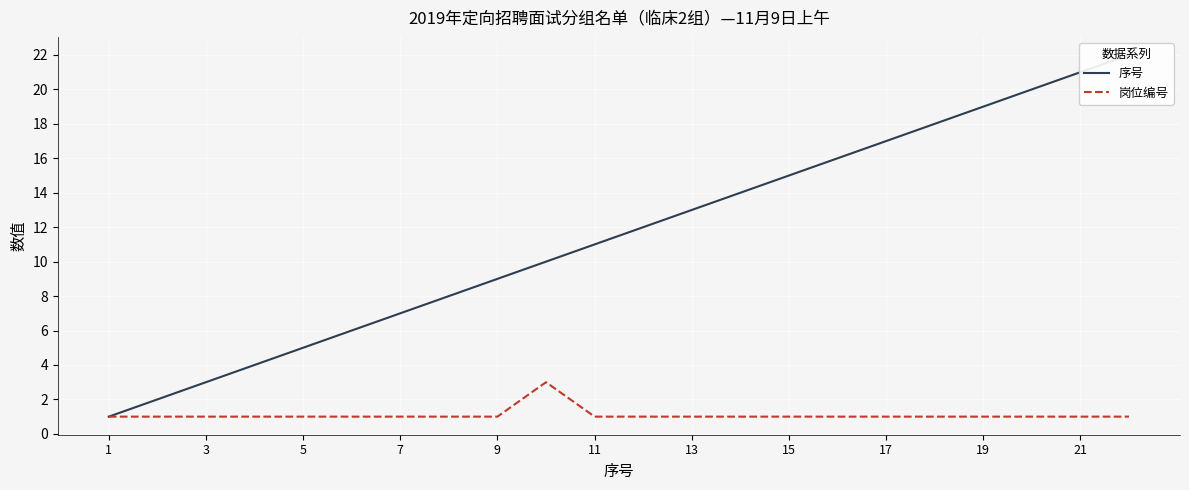

What is the maximum value for 岗位编号?

3